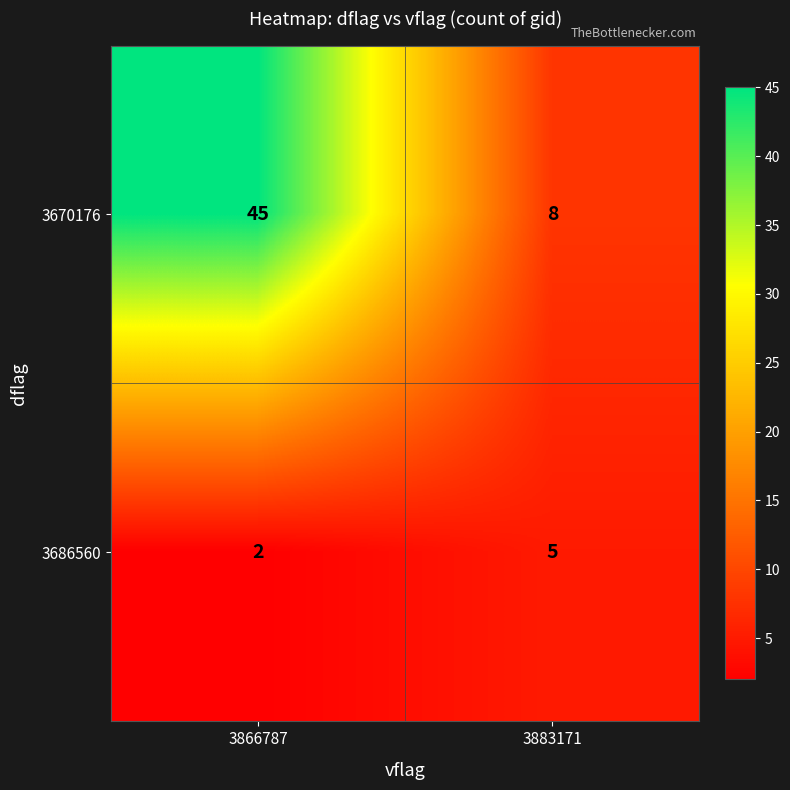

Which series has the largest total across all categories?

3670176